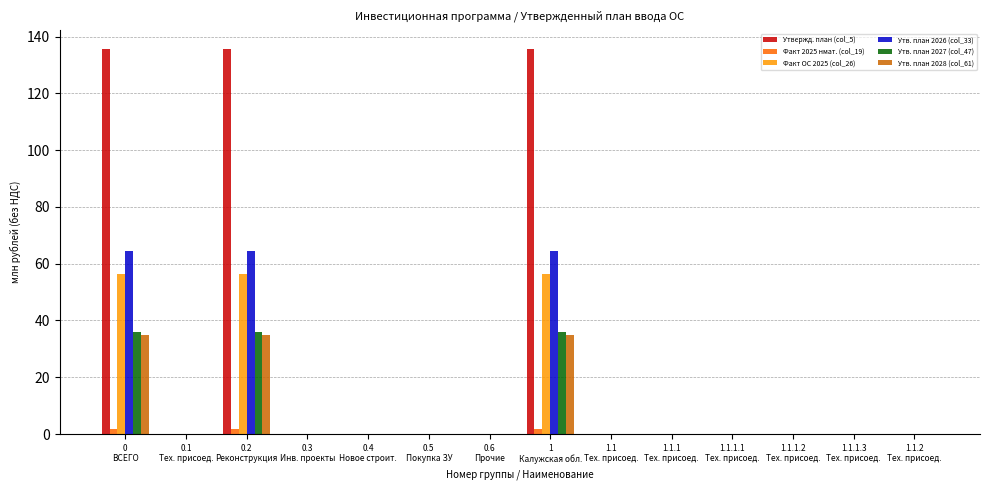

How many categories are shown in the chart?

14